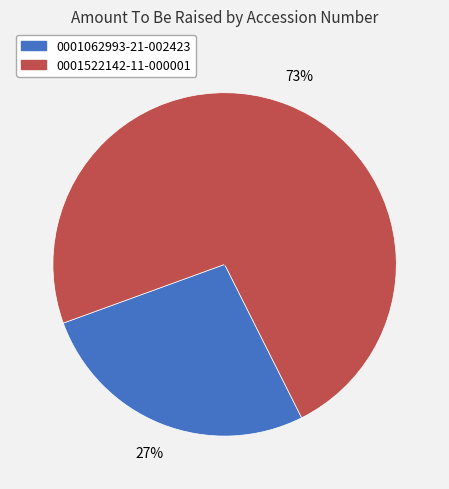

To the nearest percent, what percentage of the pie is 0001522142-11-000001?

73%